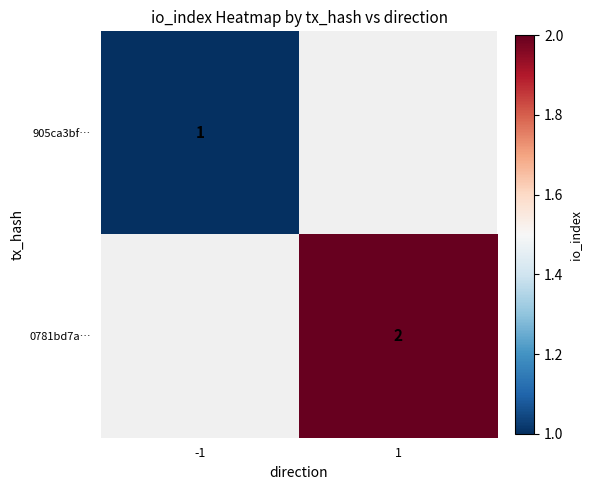

The 0781bd7a… series shows 0 at 1. True or false?

False